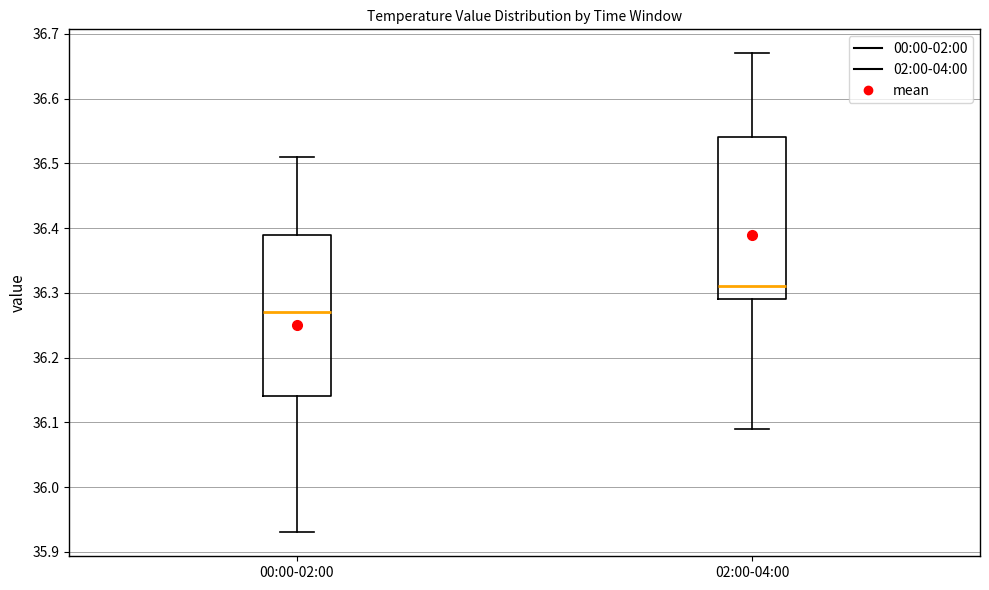

Reading left to right, read every box against the y-axis: the position of its median line, the range the box covers, and the ends of its whiskers. The values are not printed on the chart, so give them approximately, as read against the axis.

00:00-02:00: median 36.27, box 36.14 to 36.39, whiskers 35.93 to 36.51
02:00-04:00: median 36.31, box 36.29 to 36.54, whiskers 36.09 to 36.67